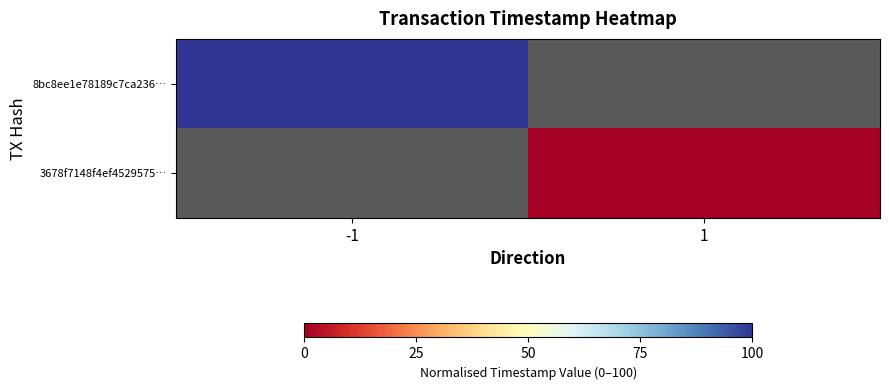

The 3678f7148f4ef4529575… series shows 0.0 at 1. True or false?

True